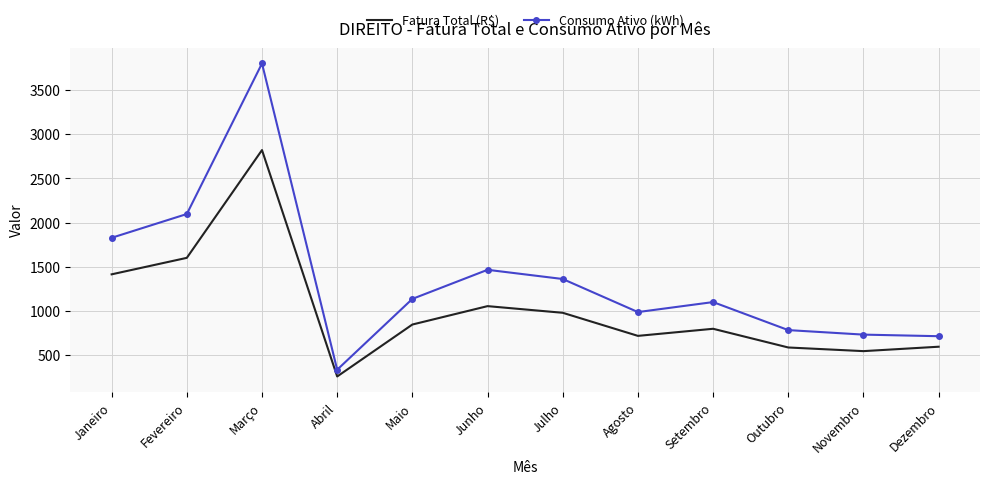

What position from the right is Novembro?

2